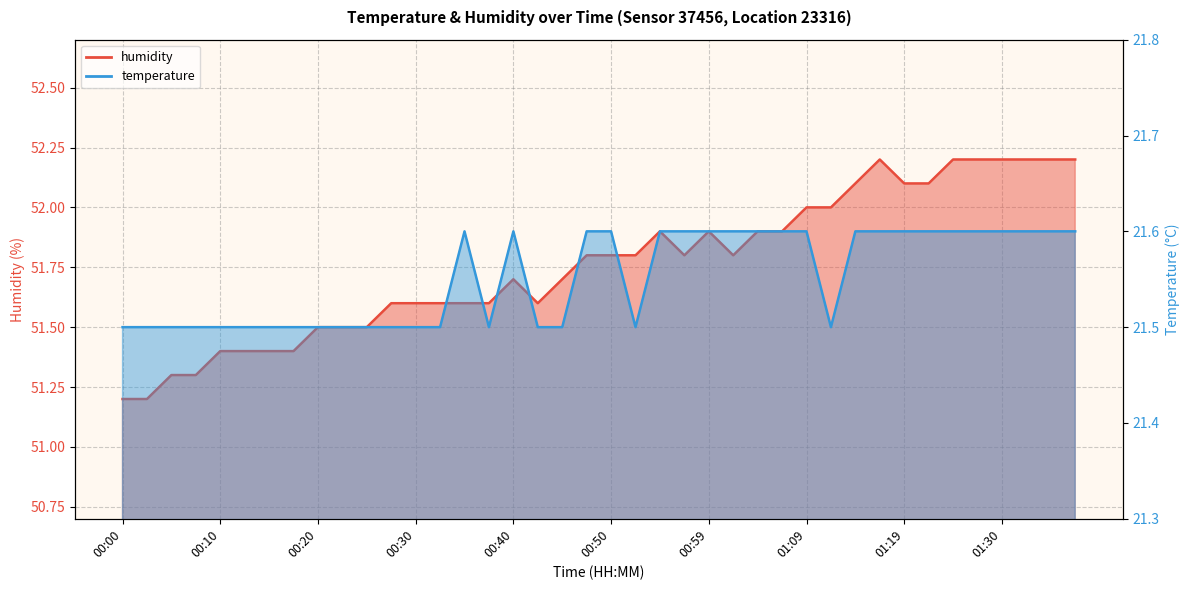

Reading right to left, list all the values displayed in this chart.

humidity: 01:38=52.2	01:35=52.2	01:33=52.2	01:30=52.2	01:27=52.2	01:25=52.2	01:22=52.1	01:19=52.1	01:17=52.2	01:15=52.1	01:12=52.0	01:09=52.0	01:07=51.9	01:04=51.9	01:02=51.8	00:59=51.9	00:57=51.8	00:54=51.9	00:52=51.8	00:50=51.8	00:47=51.8	00:45=51.7	00:42=51.6	00:40=51.7	00:37=51.6	00:35=51.6	00:32=51.6	00:30=51.6	00:27=51.6	00:25=51.5	00:22=51.5	00:20=51.5	00:18=51.4	00:15=51.4	00:13=51.4	00:10=51.4	00:08=51.3	00:05=51.3	00:03=51.2	00:00=51.2
temperature: 01:38=21.6	01:35=21.6	01:33=21.6	01:30=21.6	01:27=21.6	01:25=21.6	01:22=21.6	01:19=21.6	01:17=21.6	01:15=21.6	01:12=21.5	01:09=21.6	01:07=21.6	01:04=21.6	01:02=21.6	00:59=21.6	00:57=21.6	00:54=21.6	00:52=21.5	00:50=21.6	00:47=21.6	00:45=21.5	00:42=21.5	00:40=21.6	00:37=21.5	00:35=21.6	00:32=21.5	00:30=21.5	00:27=21.5	00:25=21.5	00:22=21.5	00:20=21.5	00:18=21.5	00:15=21.5	00:13=21.5	00:10=21.5	00:08=21.5	00:05=21.5	00:03=21.5	00:00=21.5